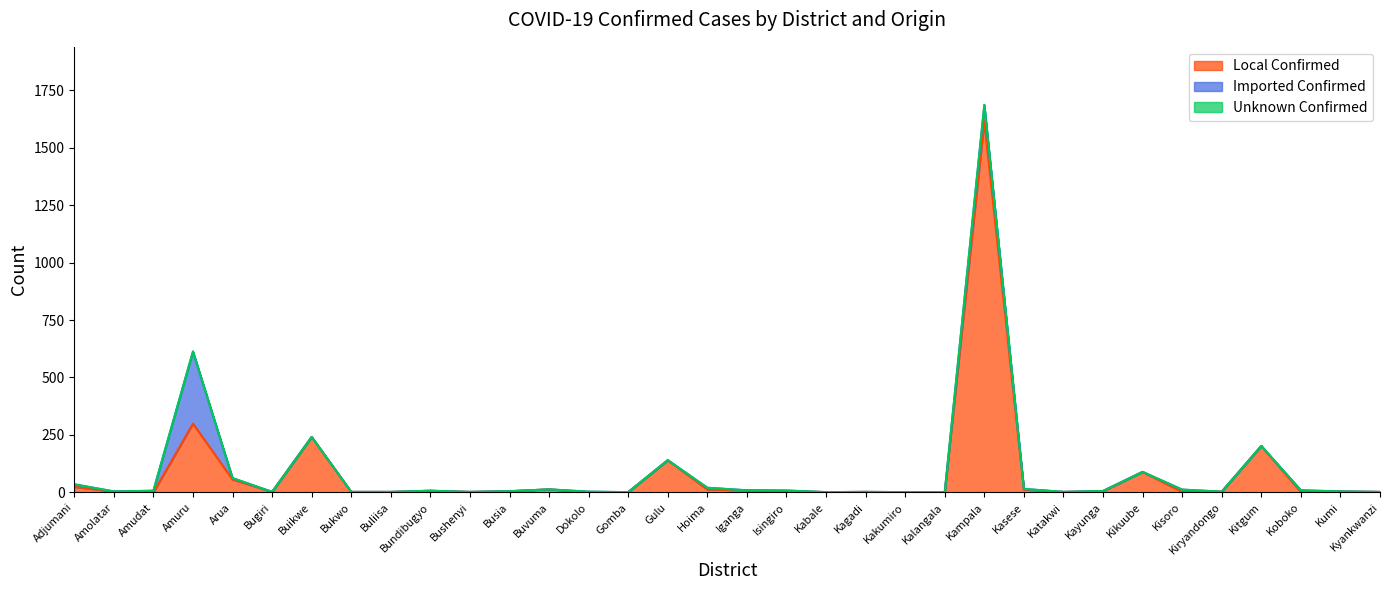

Rank the series by their maximum value, from highest to lowest.

Local Confirmed, Imported Confirmed, Unknown Confirmed